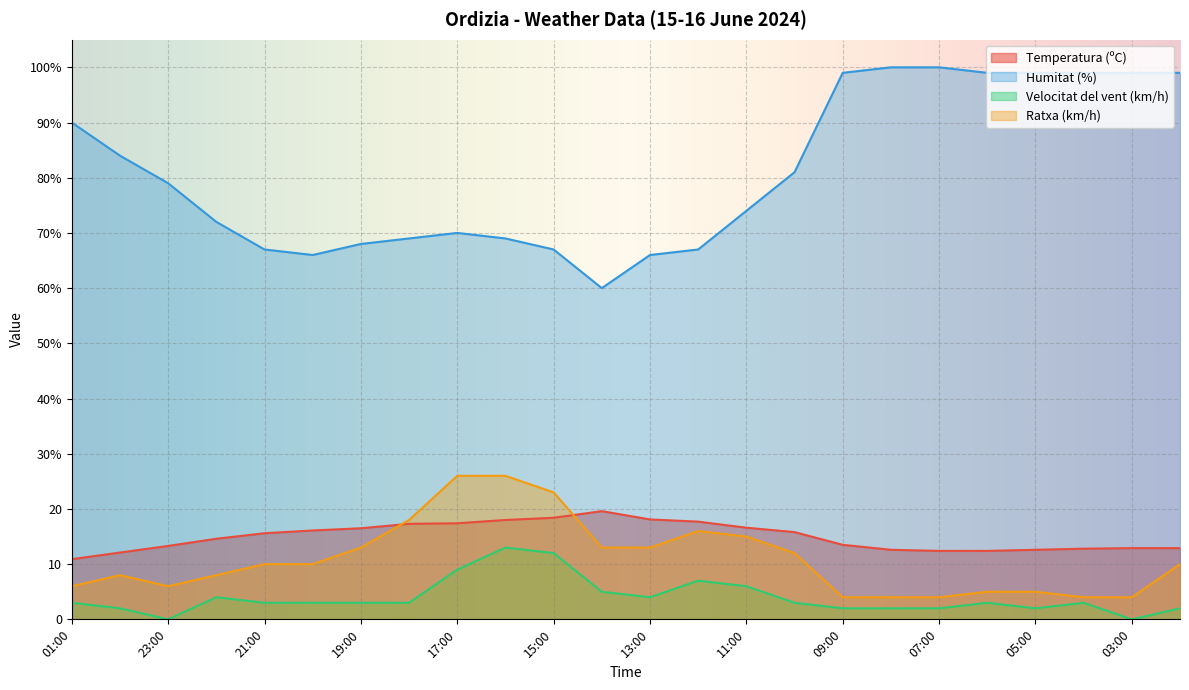

What are all the series names shown in the legend?

Temperatura (ºC), Humitat (%), Velocitat del vent (km/h), Ratxa (km/h)